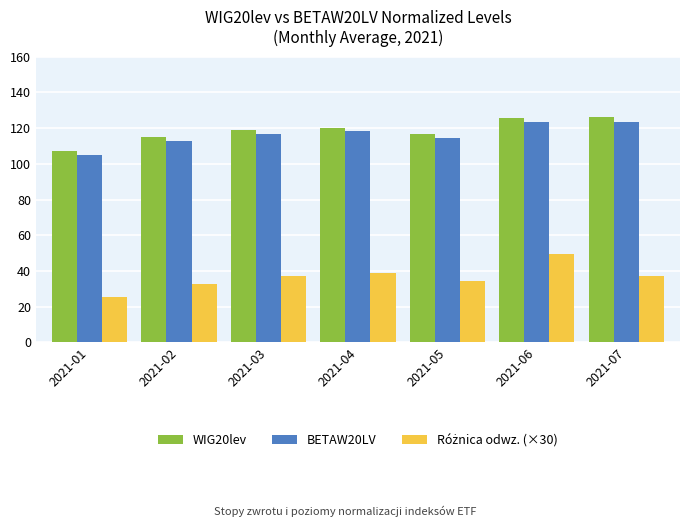

What is the spread (max minus min) of values at 2021-07?

88.7